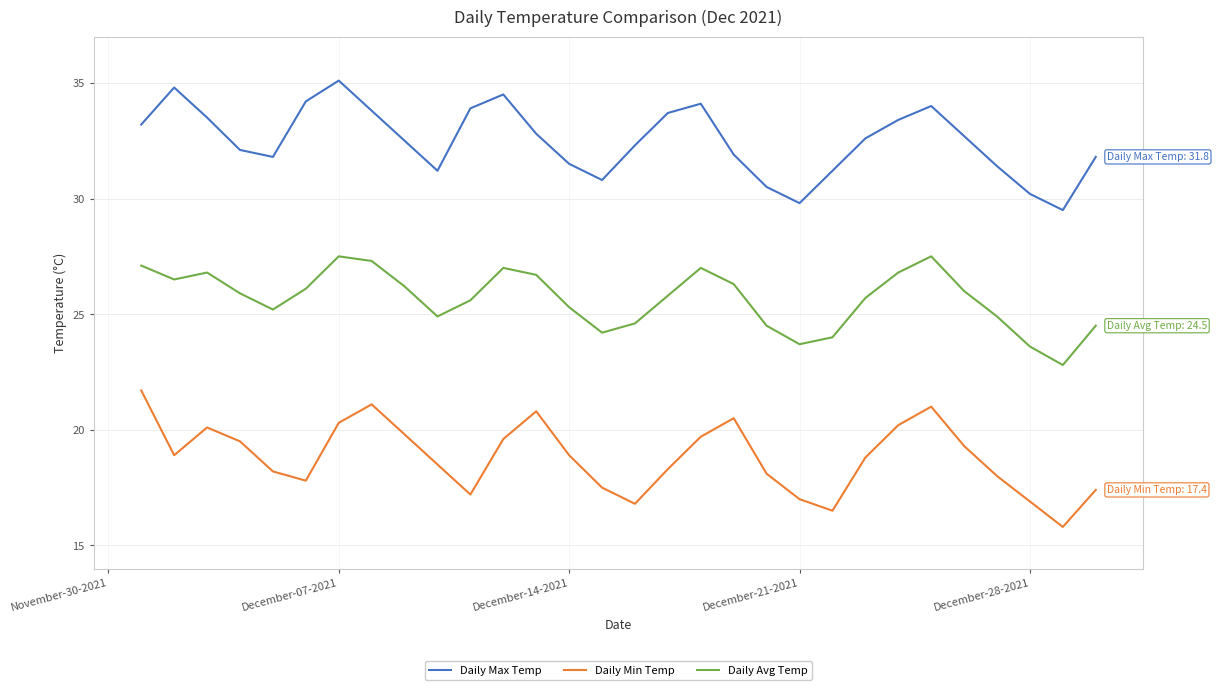

What is the sum of all Daily Max Temp values?

974.8